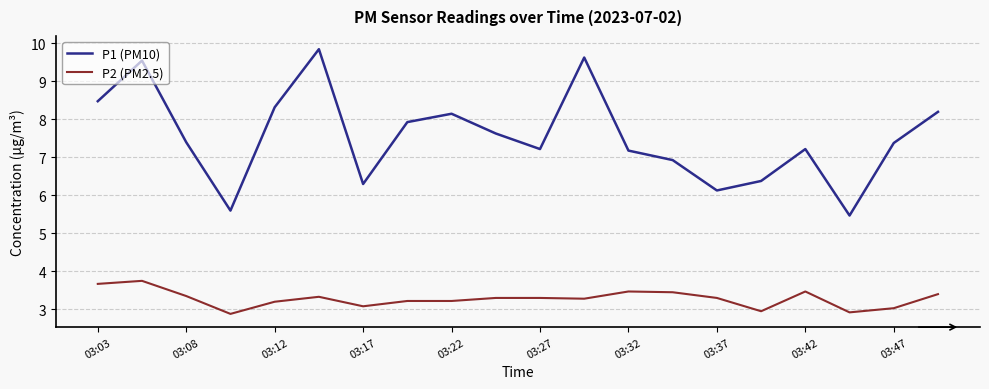

What is the minimum value for P1 (PM10)?

5.5